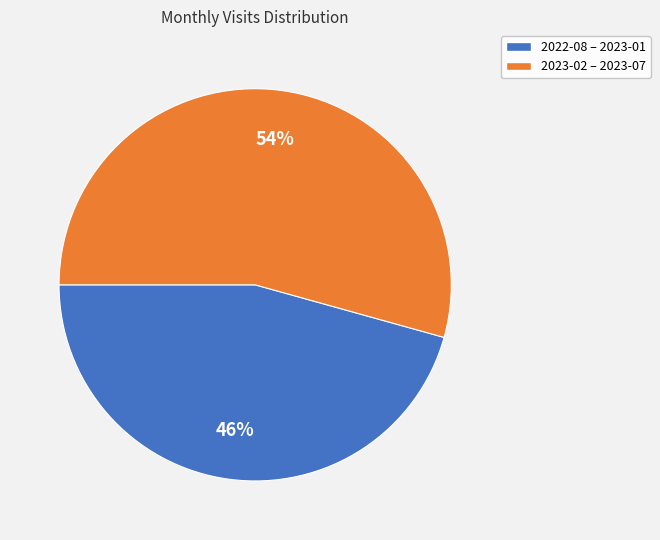

Is there a majority slice in this chart?

Yes